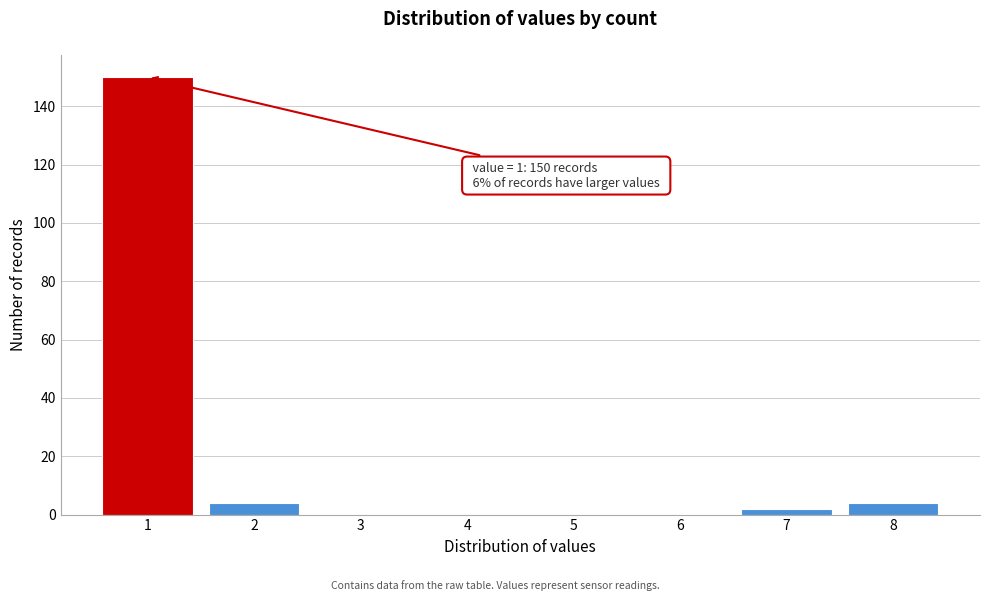

Reading left to right, what are all the values shown in this chart?

1=150	2=4	3=0	4=0	5=0	6=0	7=2	8=4